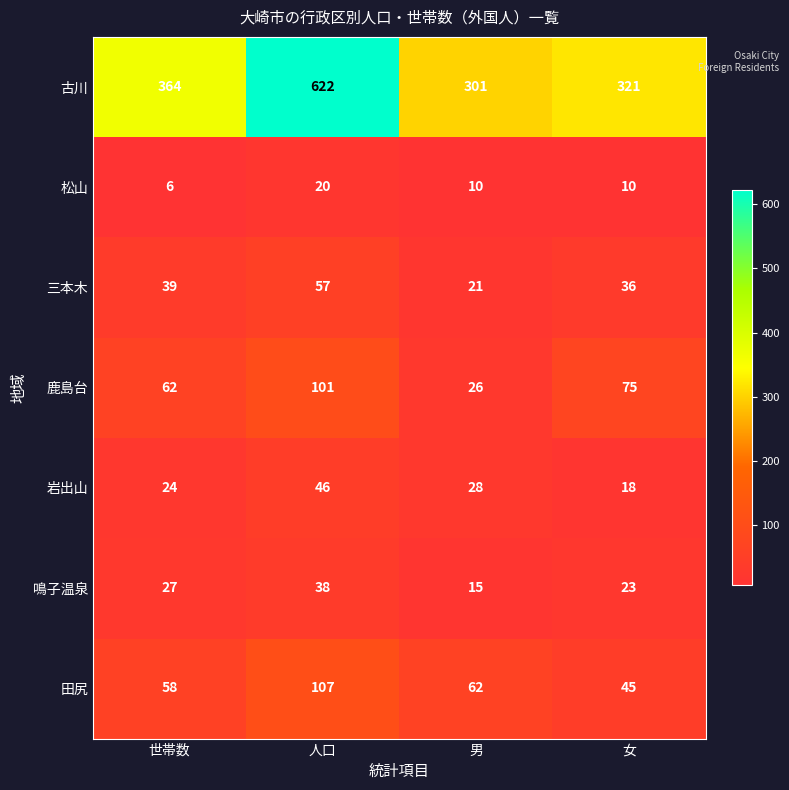

What is the difference between the 三本木 values at 女 and 世帯数?

3